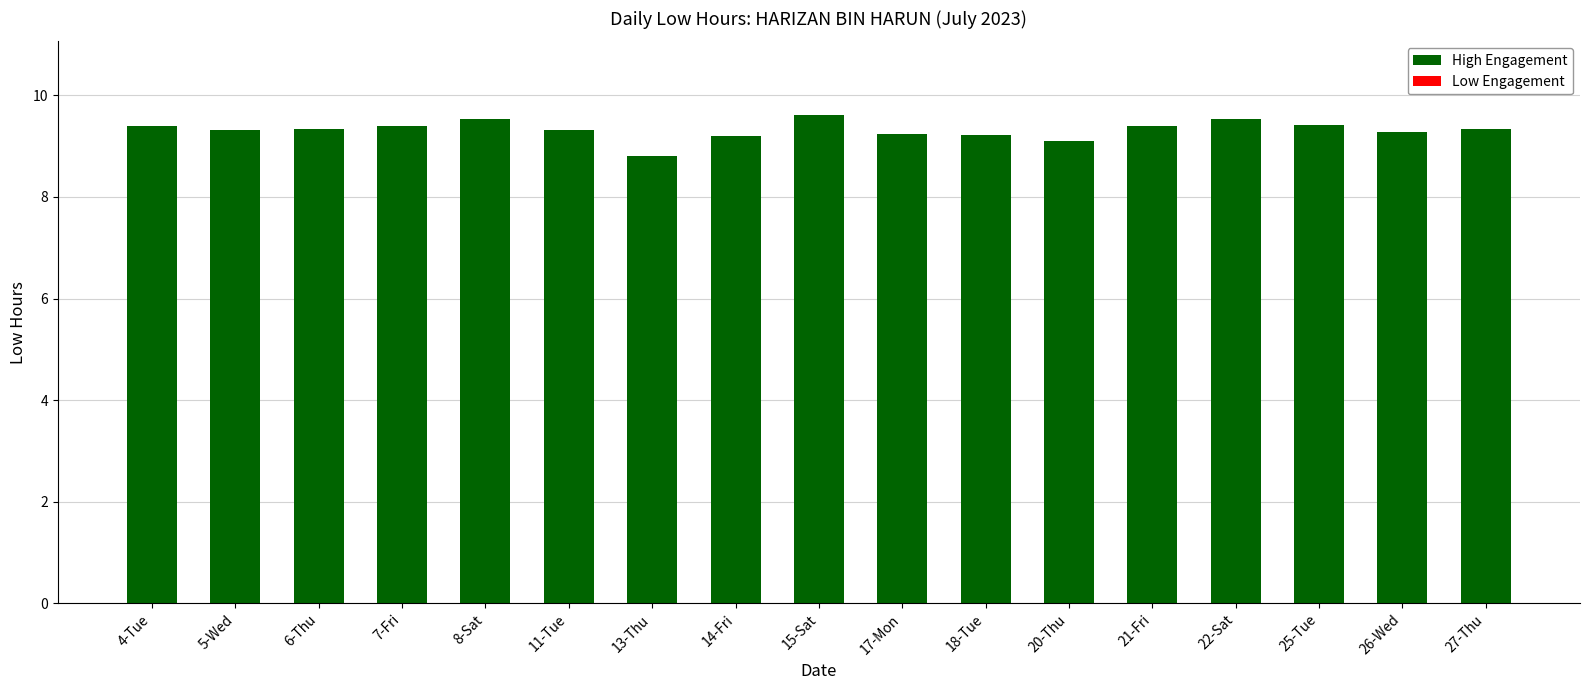

What is the ratio of the value at 15-Sat to the value at 7-Fri?

1.0